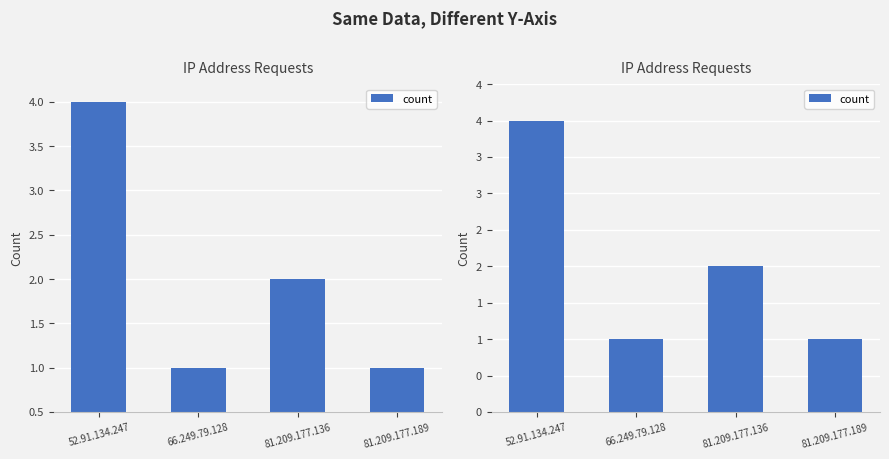

Where does the data first go above 2?

52.91.134.247